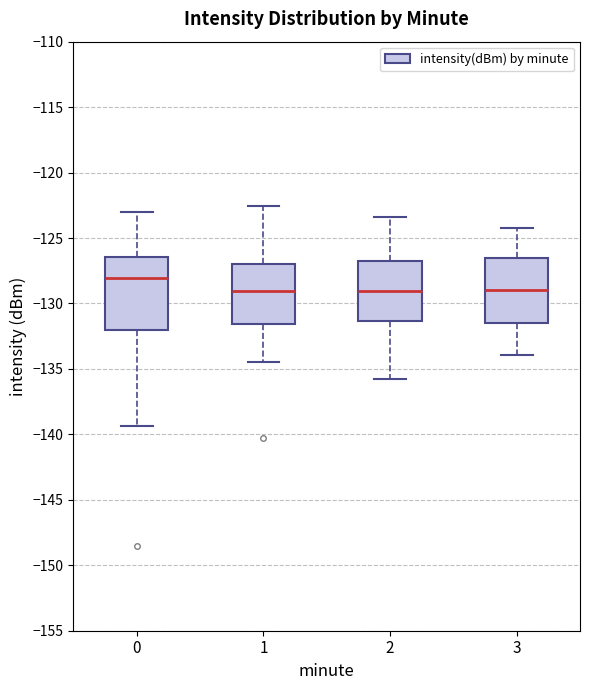

Which box's median line is the highest?

0